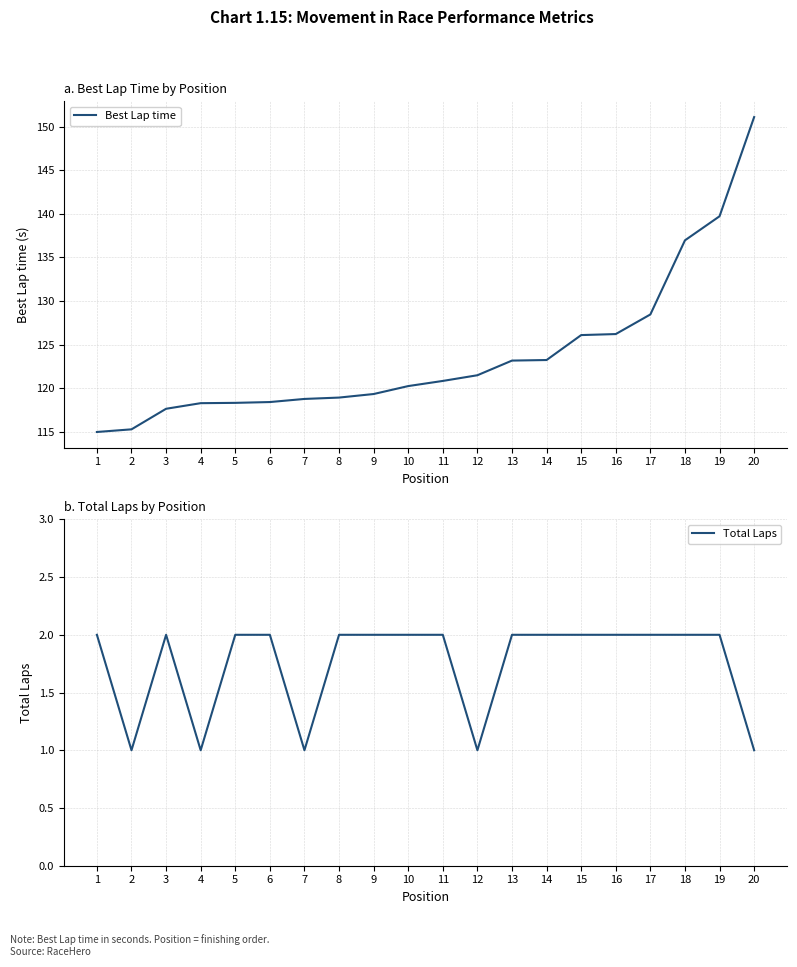

What is the value of the Total Laps point at the 8th from the left?

2.0